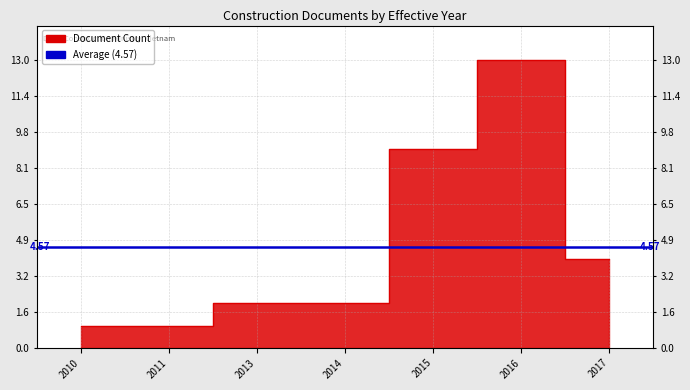

Count the number of values greater than 2.

3